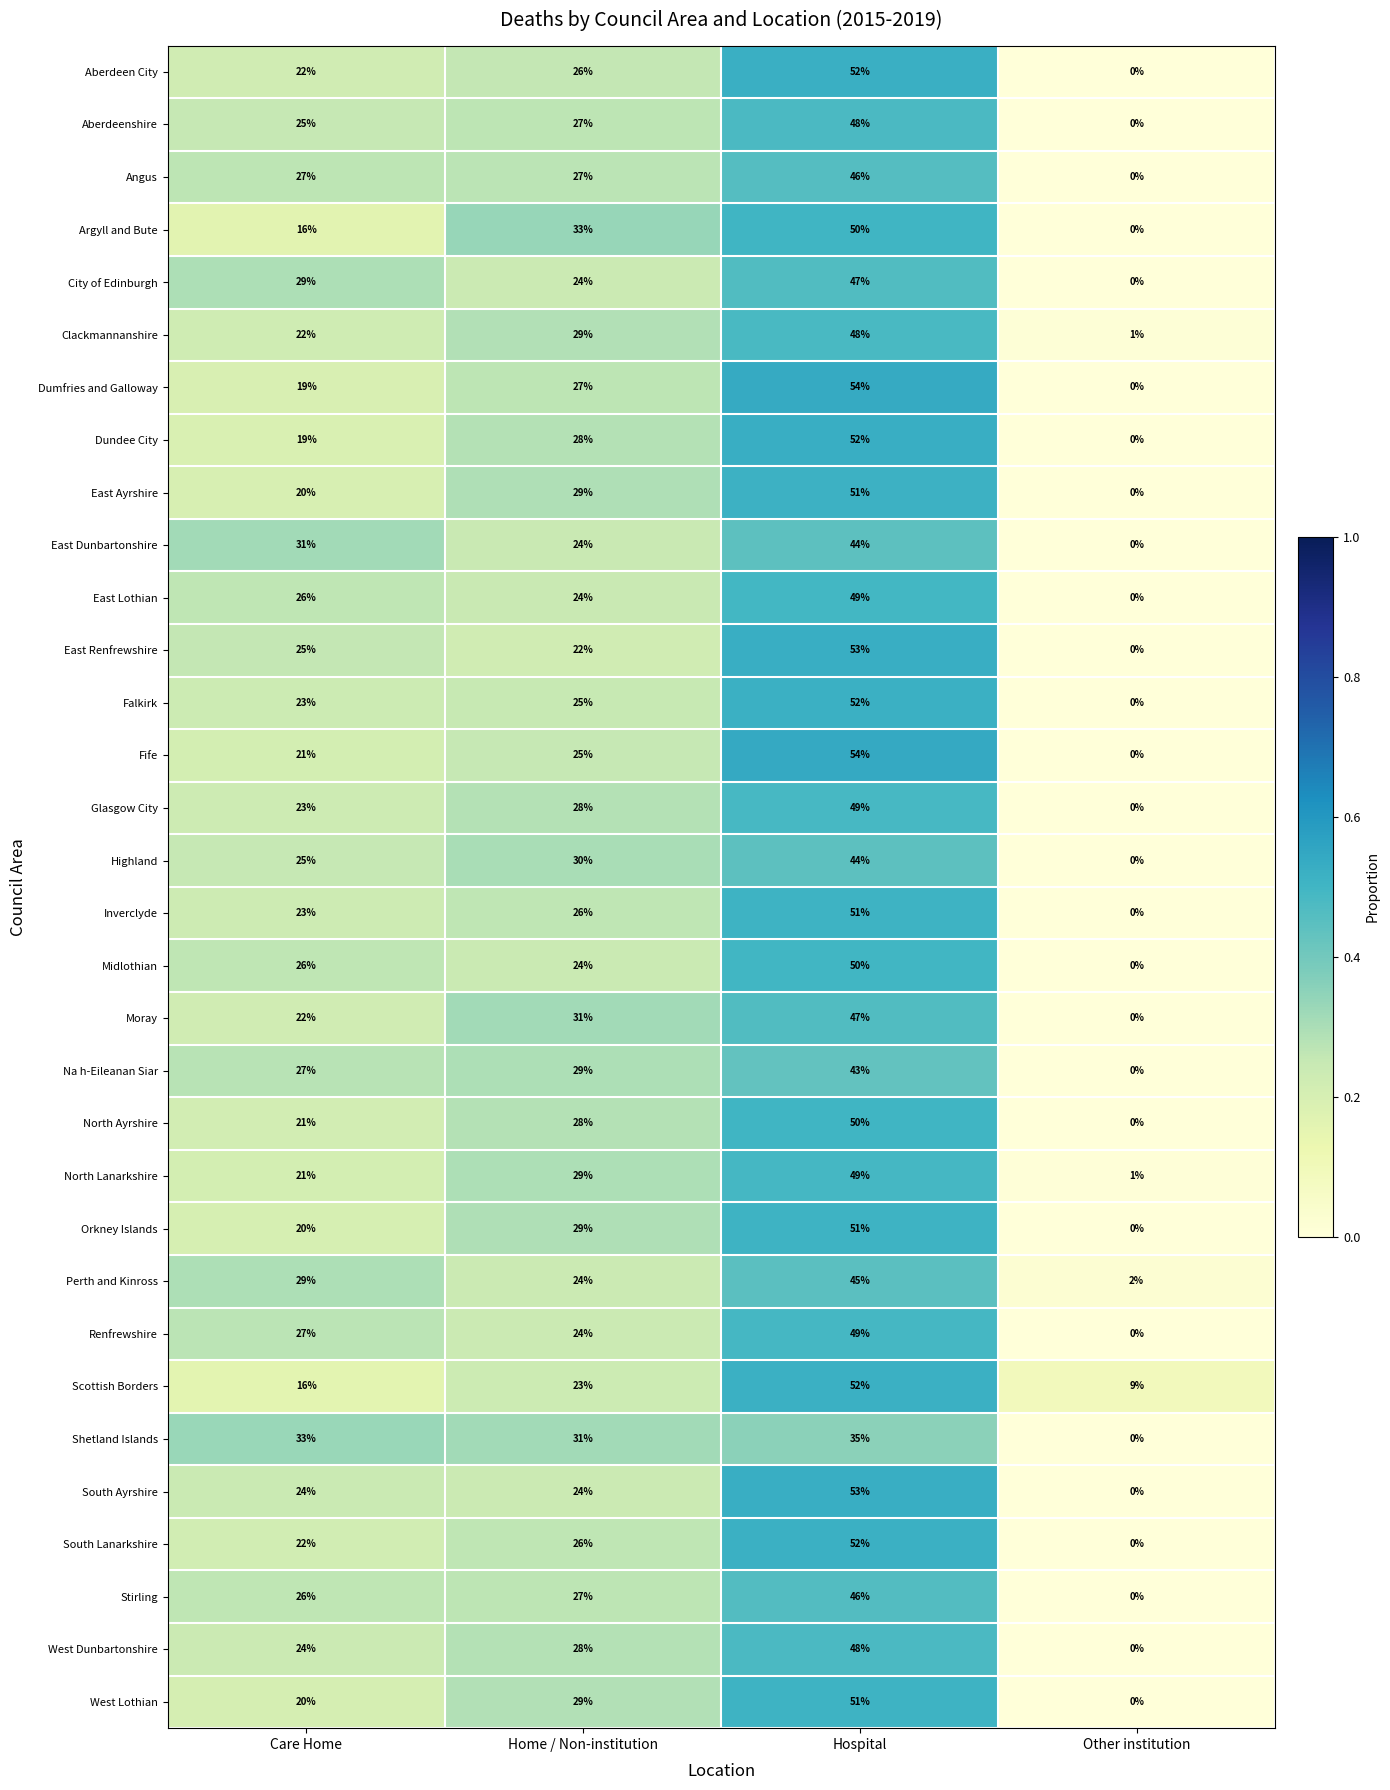

True or false: Na h-Eileanan Siar has a value of 0 at Other institution.

True